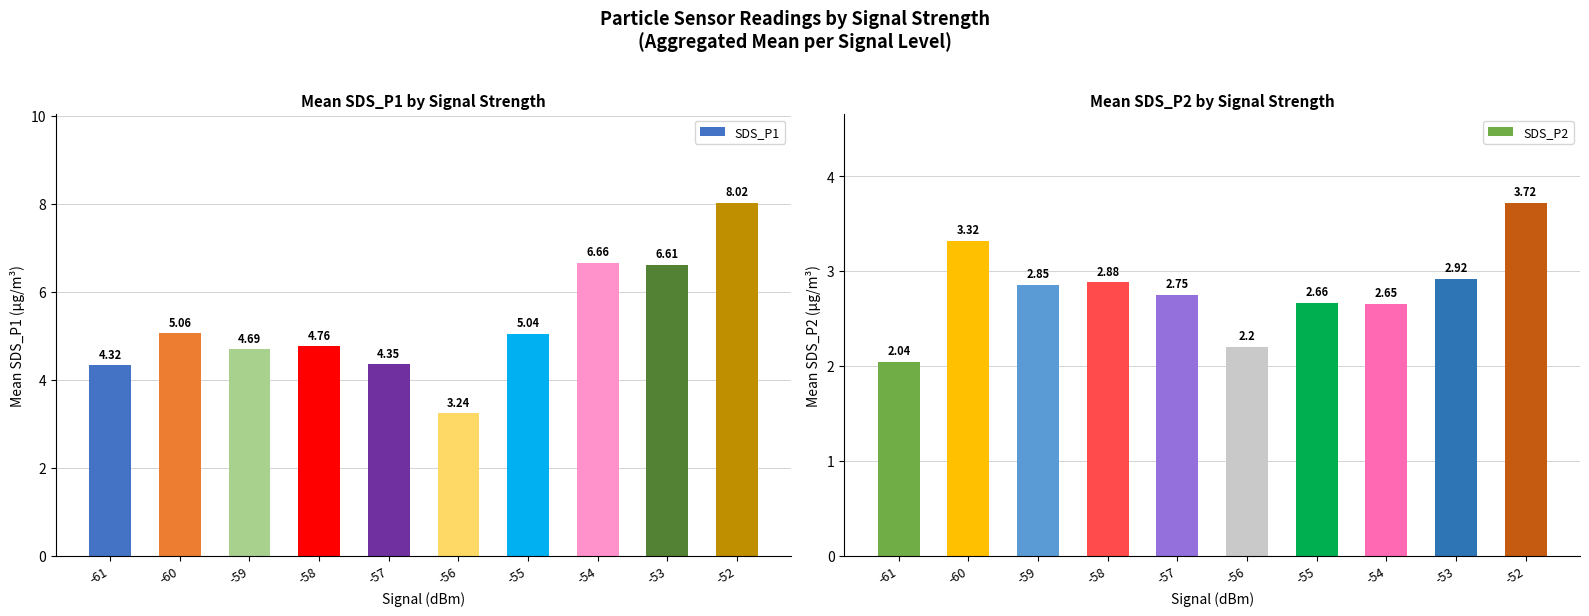

Reading left to right, transcribe all the data shown in this chart.

SDS_P1: 4.3	5.1	4.7	4.8	4.3	3.2	5.0	6.7	6.6	8.0
SDS_P2: 2.0	3.3	2.9	2.9	2.8	2.2	2.7	2.6	2.9	3.7